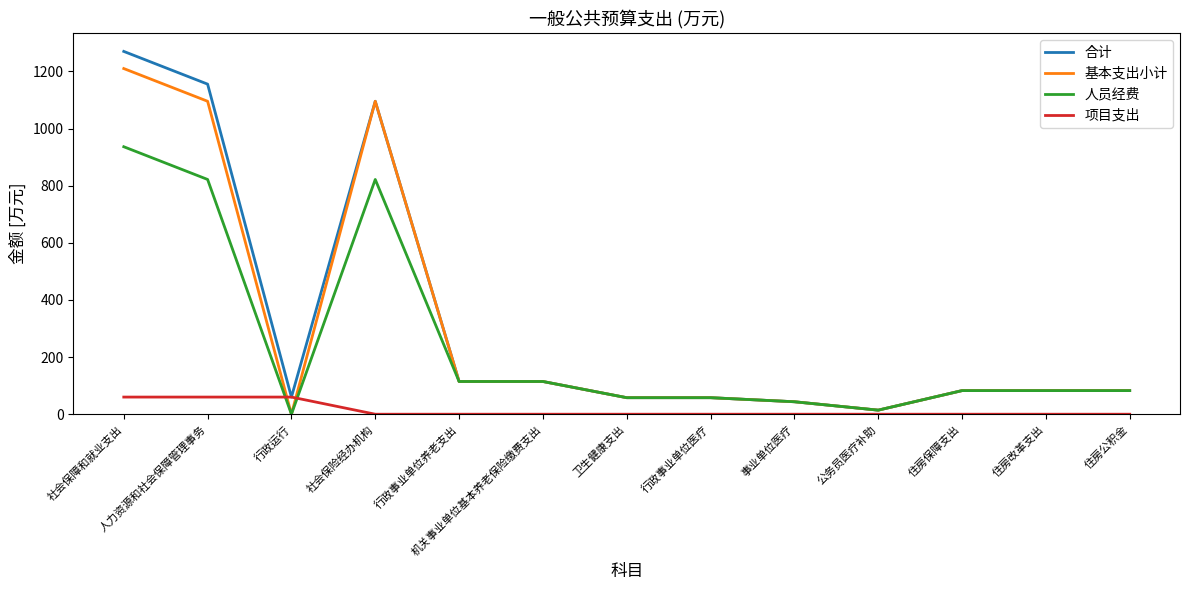

What is the sum of the 人员经费 values at 事业单位医疗 and 社会保险经办机构?

865.5